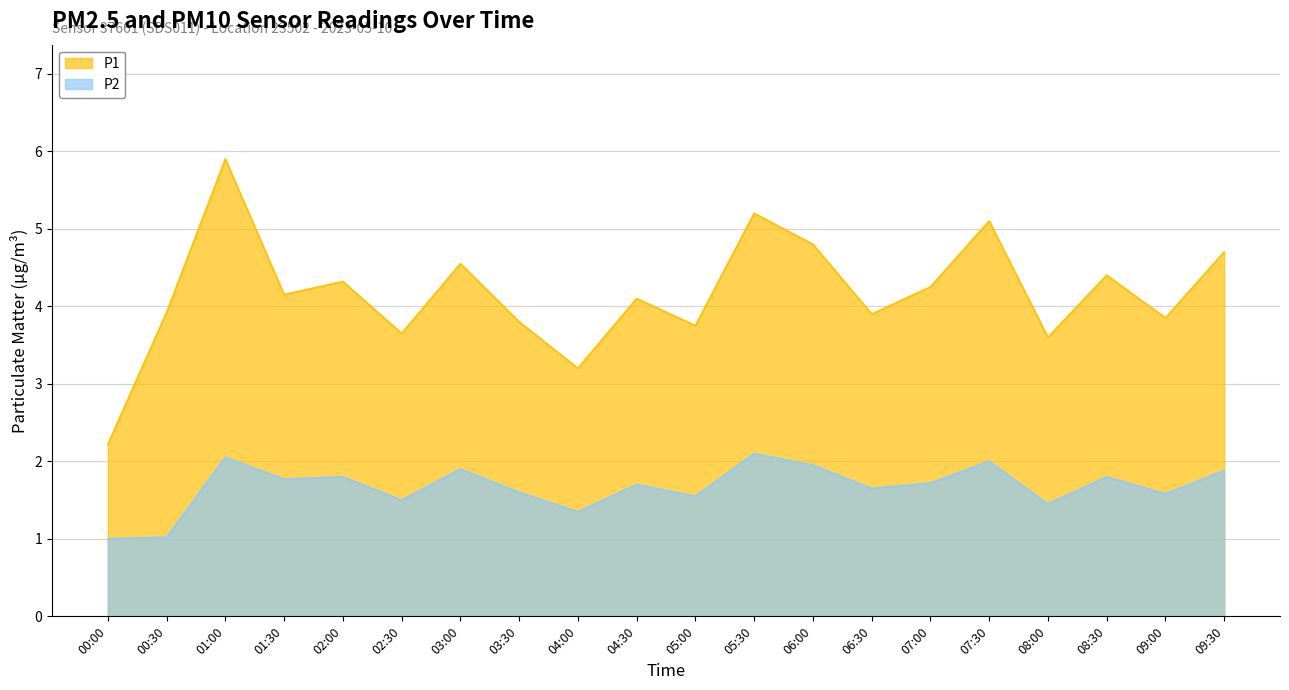

True or false: P2 and P1 cross at least once.

False